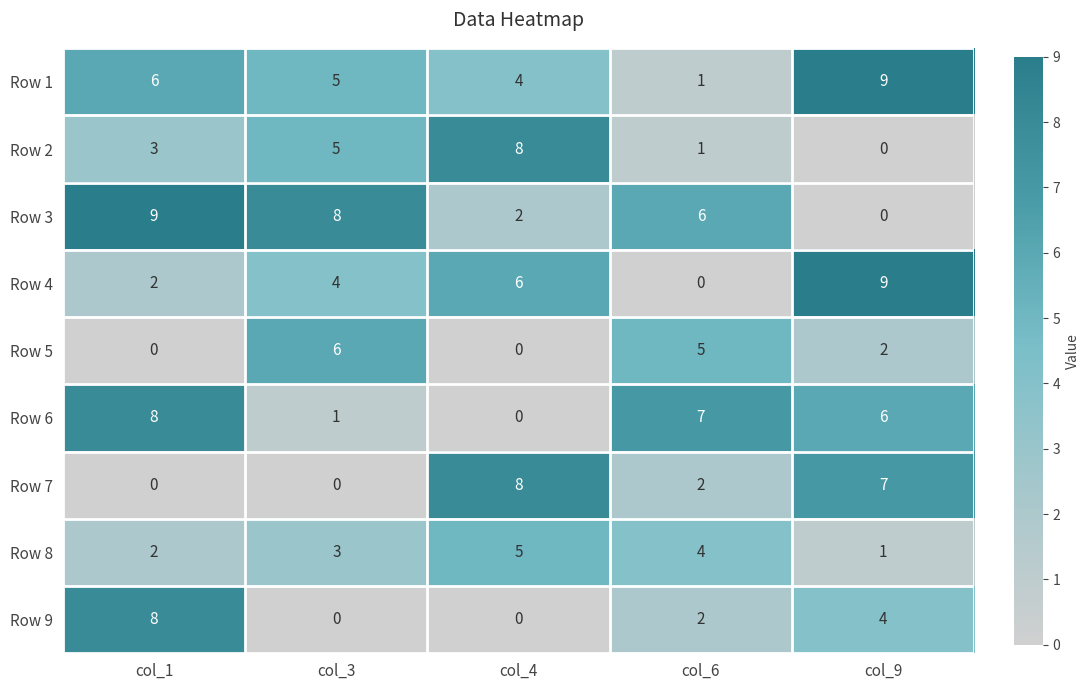

What is the difference between the highest and lowest values at col_6?

7